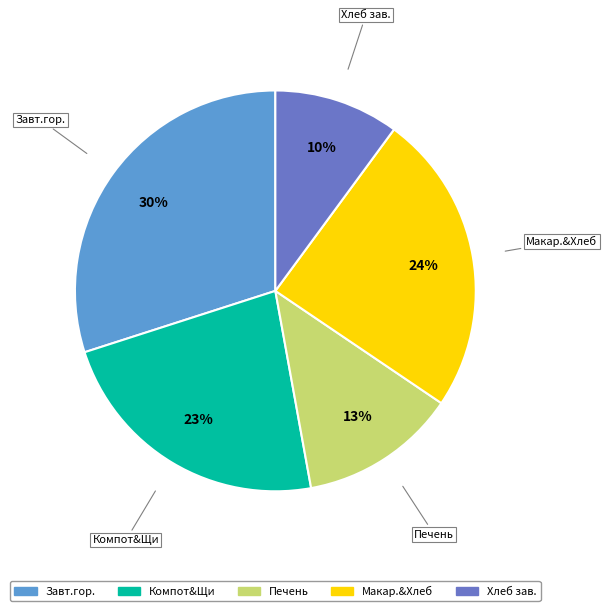

To the nearest percent, what is the difference between the largest and smallest slice percentages?

20%